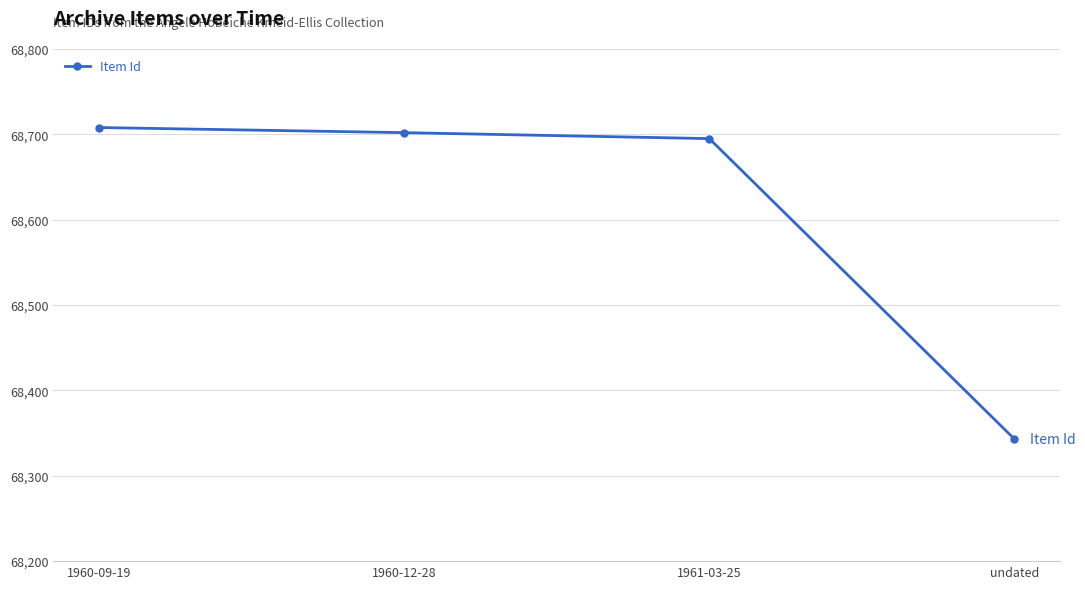

What is the label of the 4th point from the right?

1960-09-19